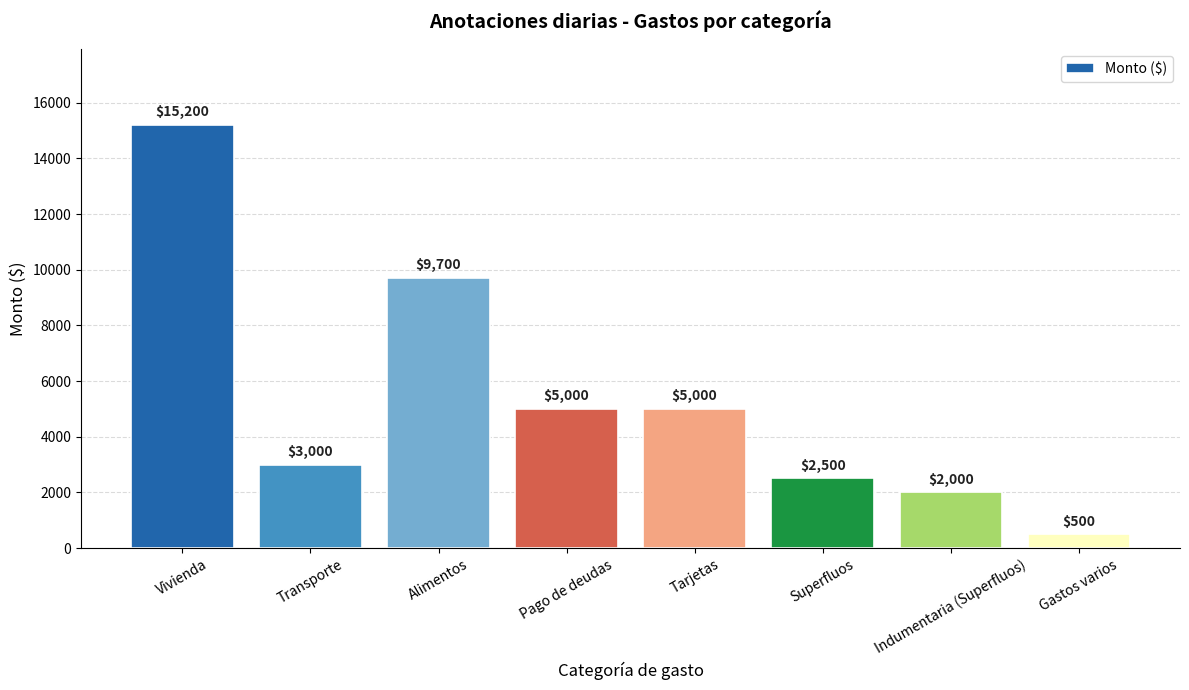

How many bars are there in total?

8